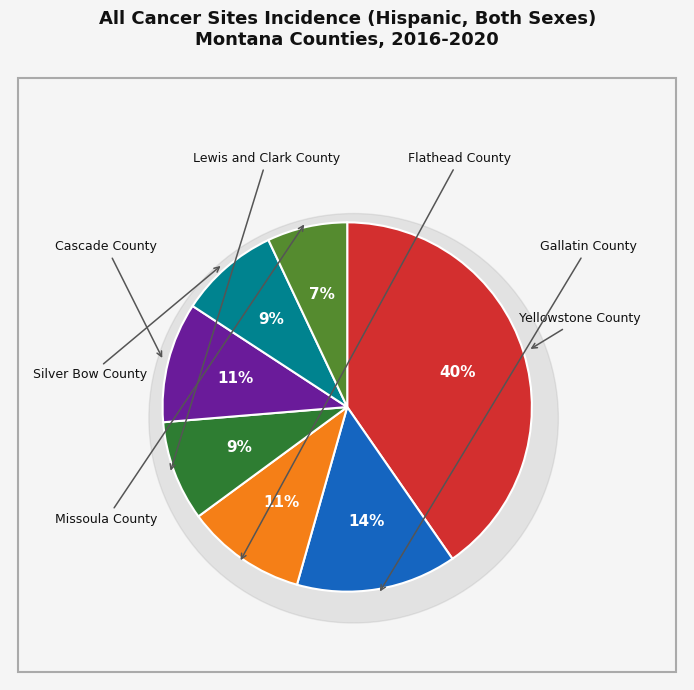

To the nearest percent, what percentage of the pie is Missoula County?

7%